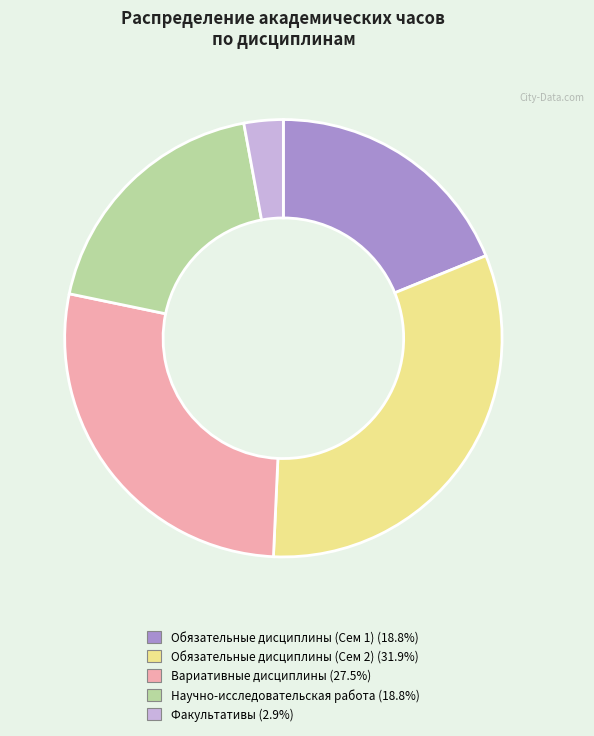

Approximately how many times larger is the value at Научно-исследовательская работа (18.8%) compared to Обязательные дисциплины (Сем 2) (31.9%)?

0.6